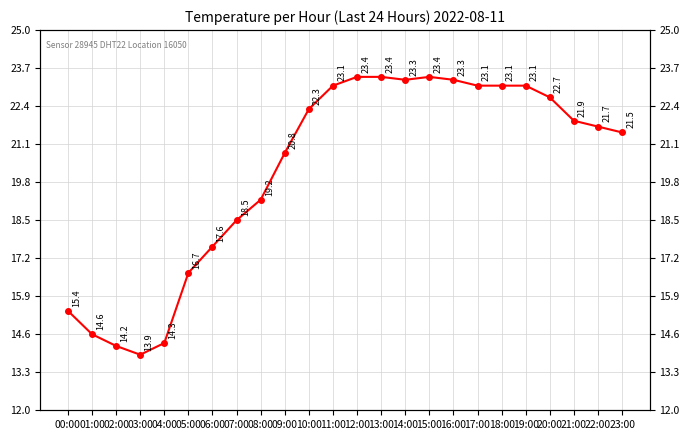

How many series are shown in this chart?

1